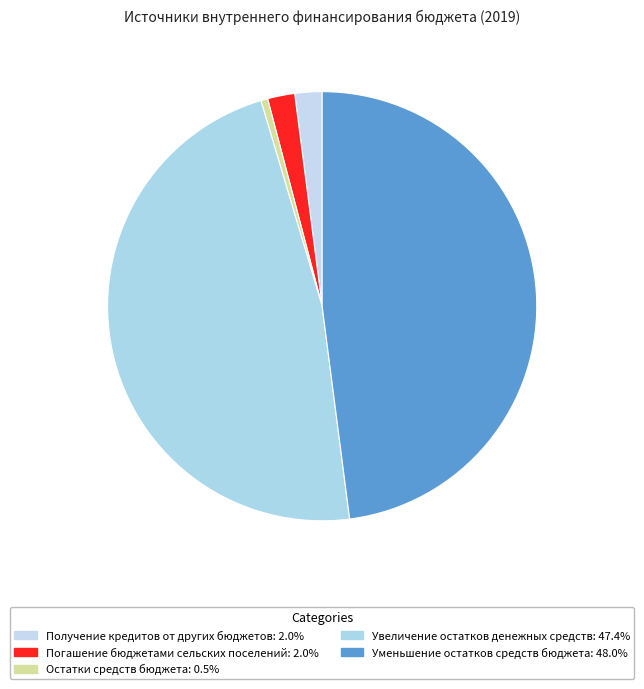

How many slices are in this pie chart?

5